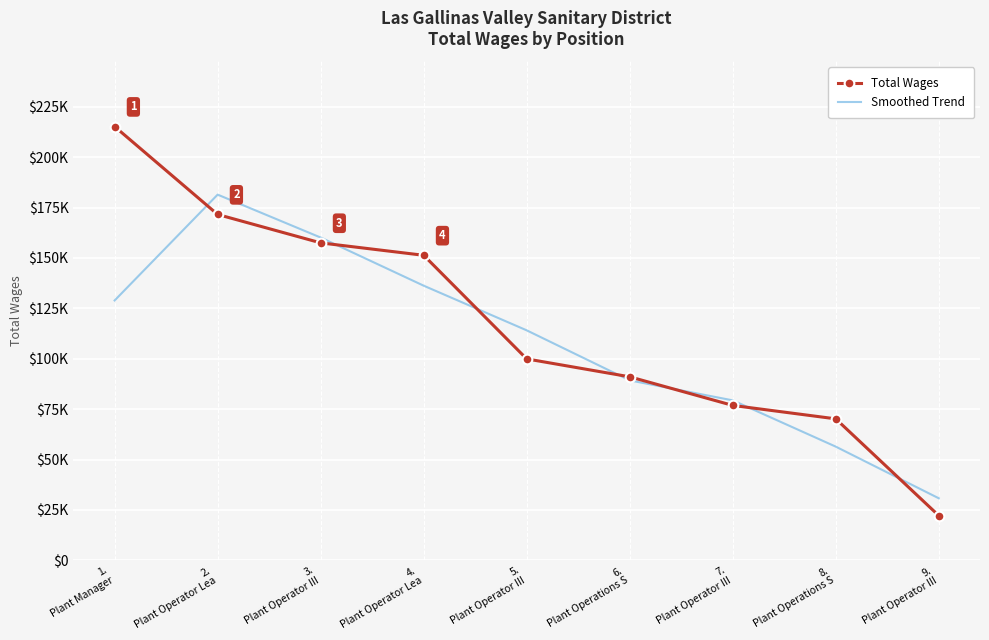

What are all the series names shown in the legend?

Total Wages, Smoothed Trend